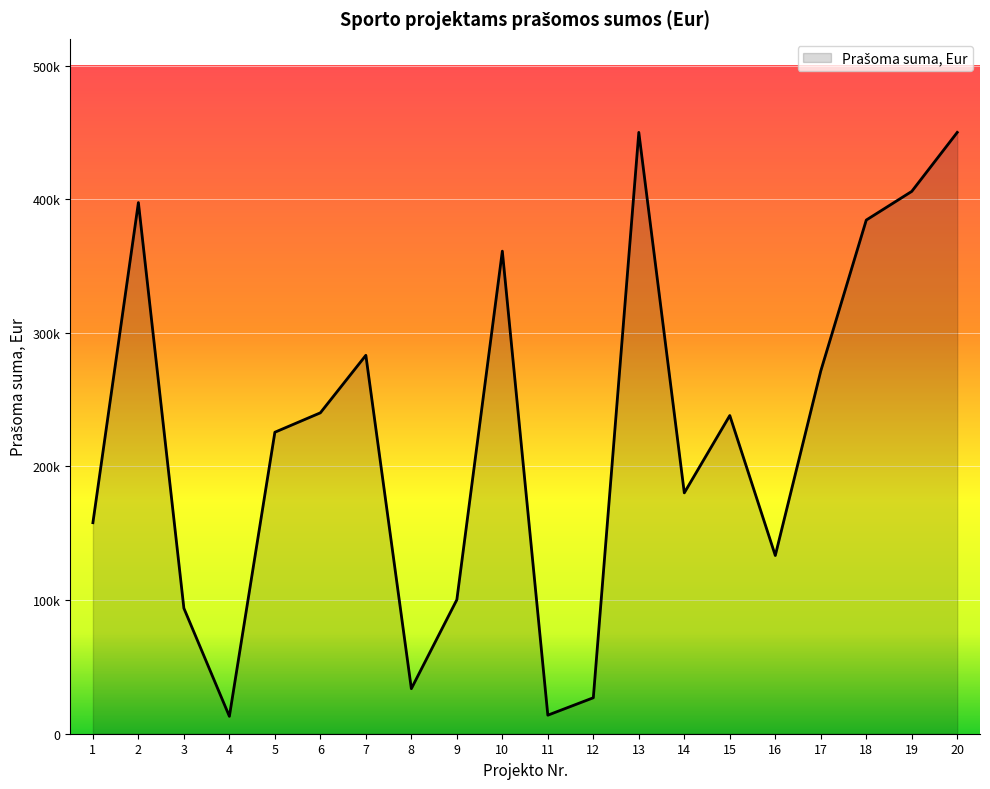

Does the chart display data point markers on the line(s)?

No